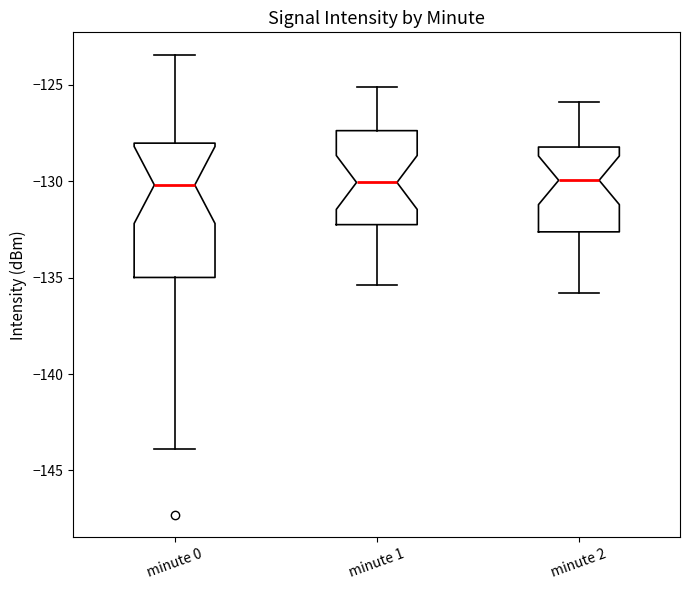

Reading left to right, transcribe this box plot: for each box, give where its median line is, the range the box spans, and where its two whiskers end, as read against the y-axis. The values are not printed on the chart, so give them approximately, as read against the axis.

minute 0: median -130.0, box -135.0 to -128.0, whiskers -144.0 to -123.5
minute 1: median -130.0, box -132.5 to -127.5, whiskers -135.5 to -125.0
minute 2: median -130.0, box -132.5 to -128.0, whiskers -136.0 to -126.0